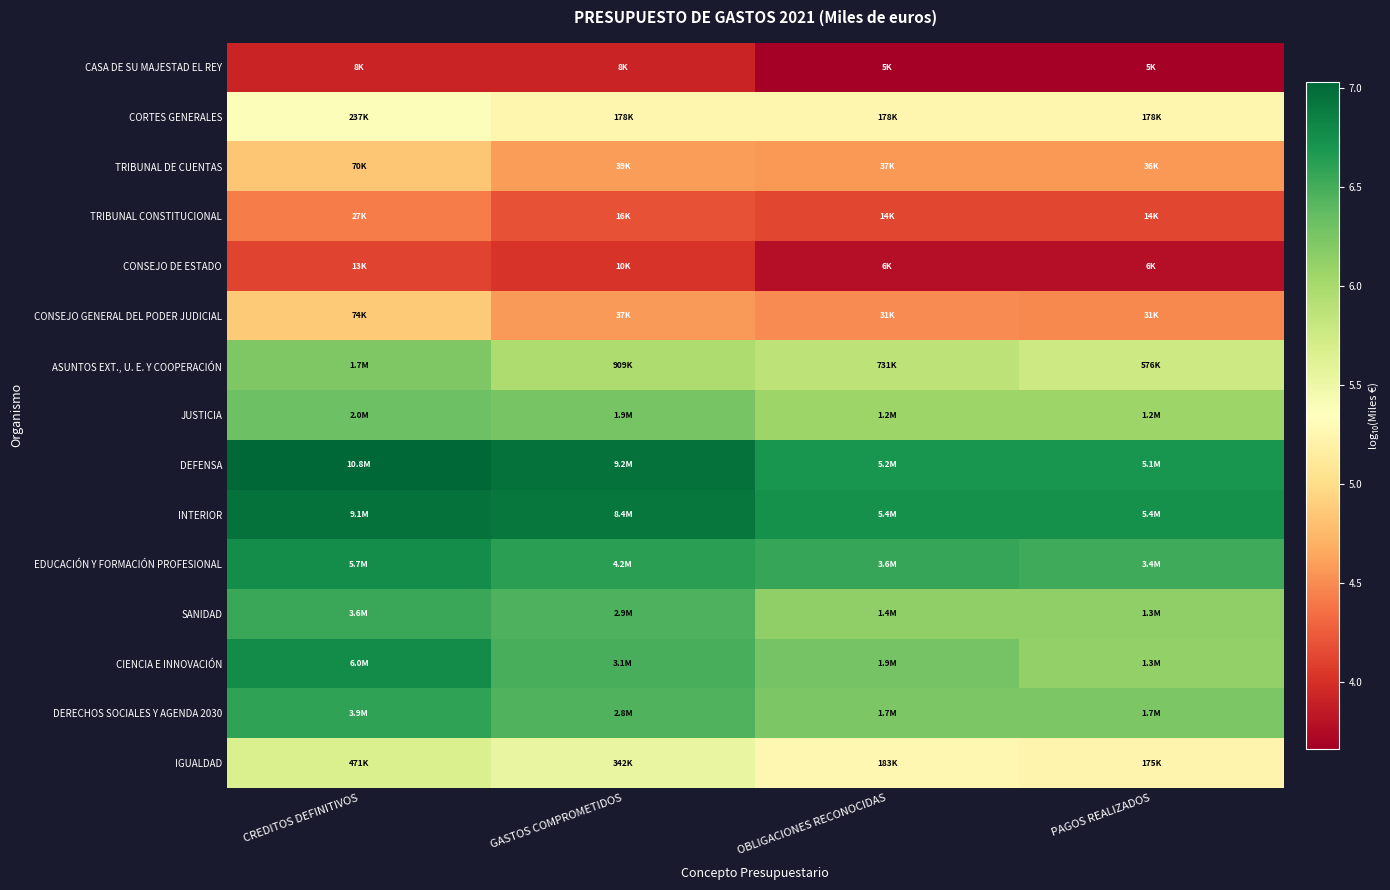

Between CREDITOS DEFINITIVOS and PAGOS REALIZADOS, which is larger?

CREDITOS DEFINITIVOS